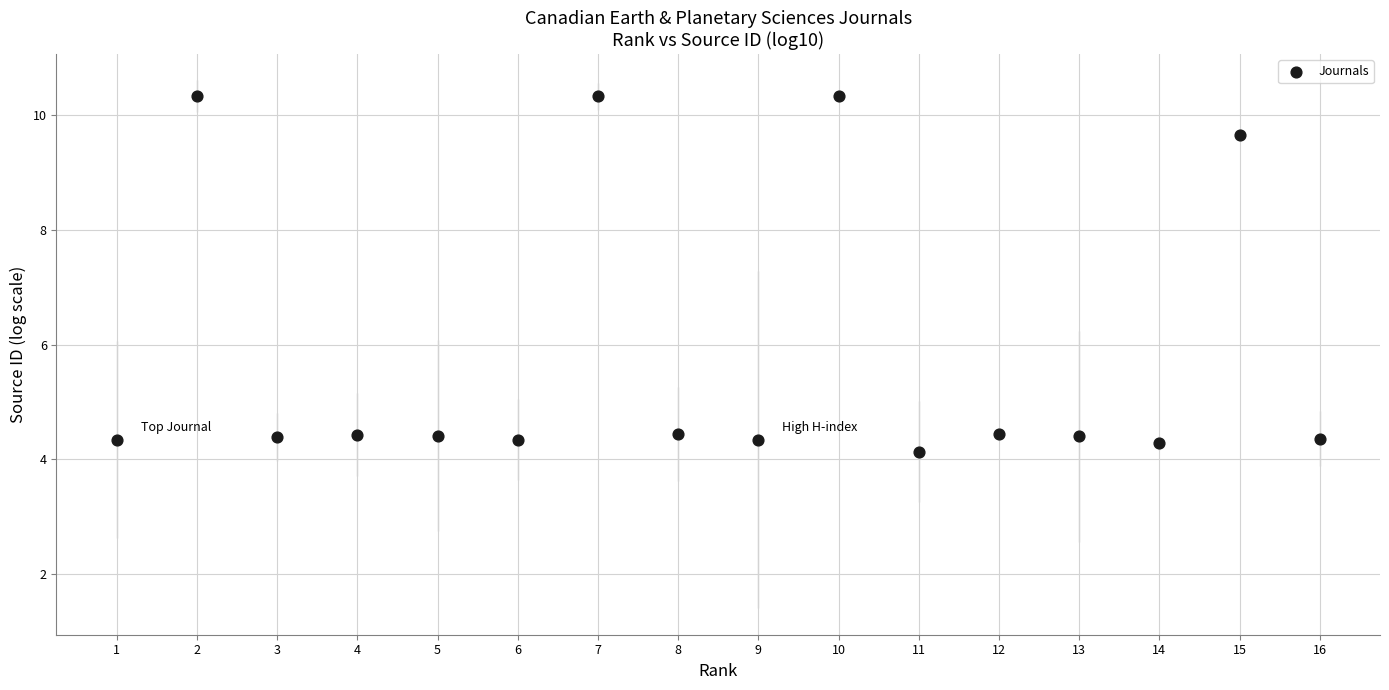

What is the range of Y values (max minus min)?

6.2